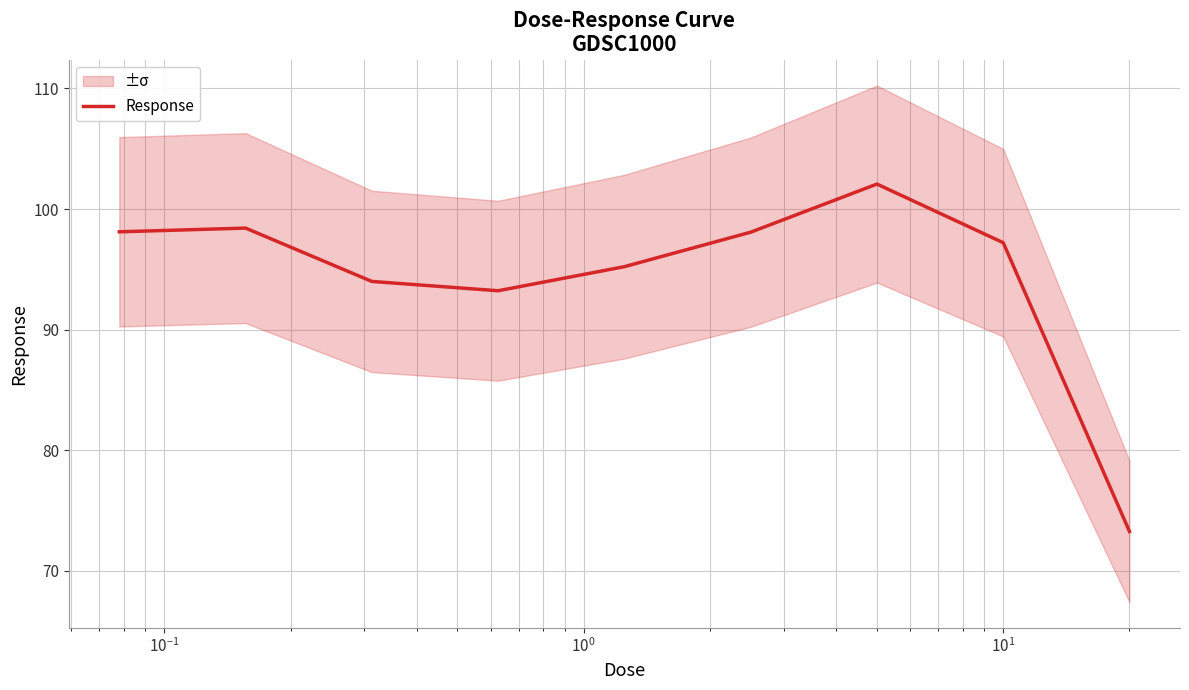

Does the chart display data point markers on the line(s)?

No